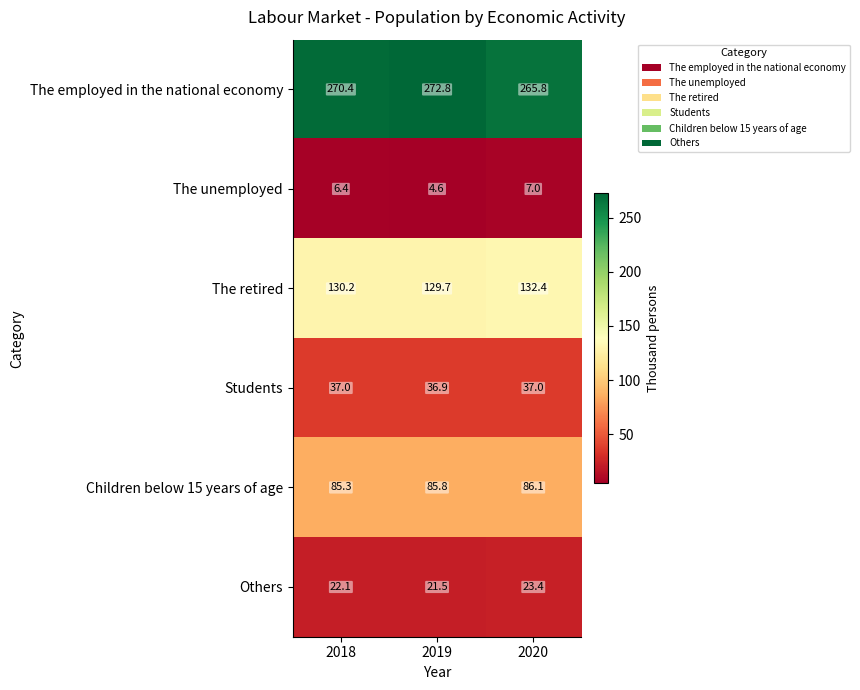

What is the difference between the maximum and second lowest values in the The unemployed series?

0.6